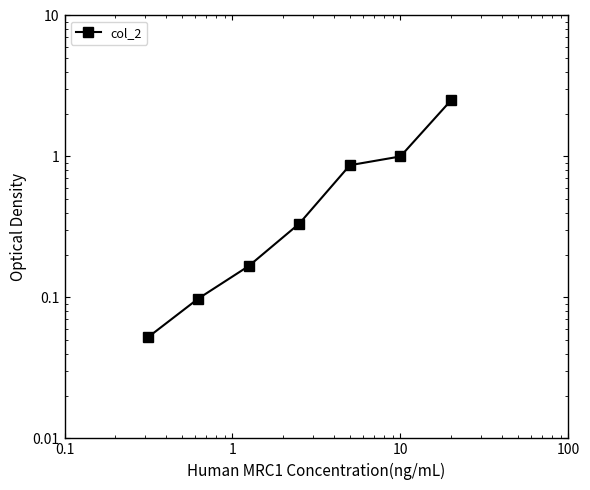

What is the minimum value shown in the chart?

0.1